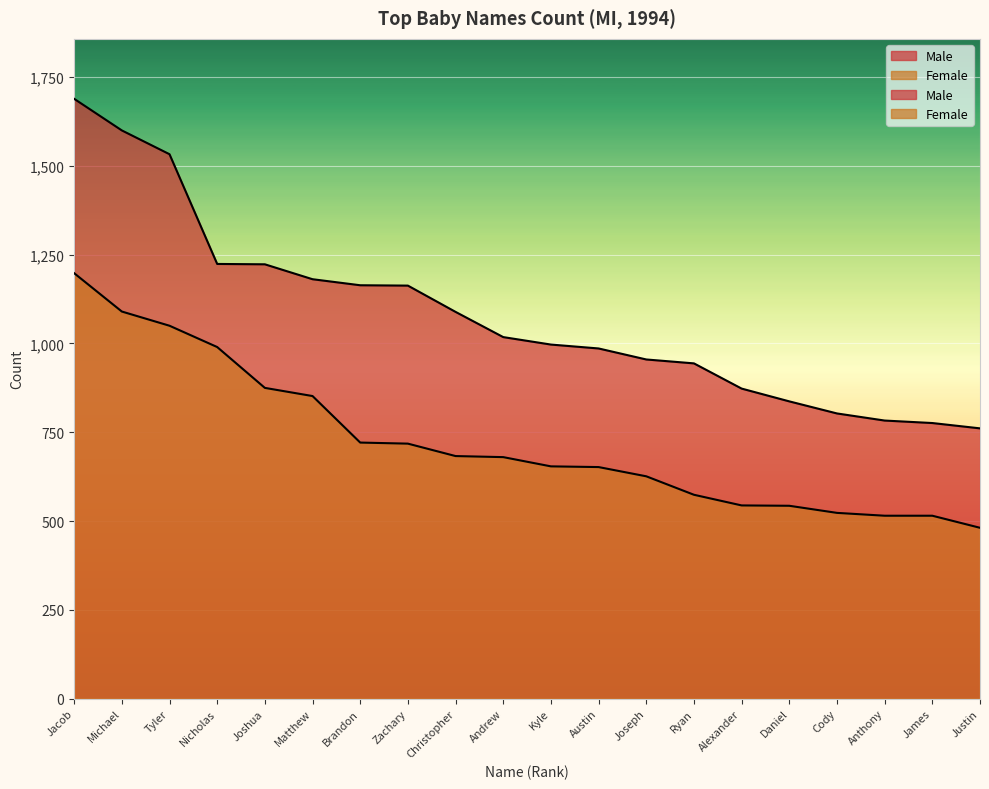

Where does the Male series first go above 1018?

Jacob